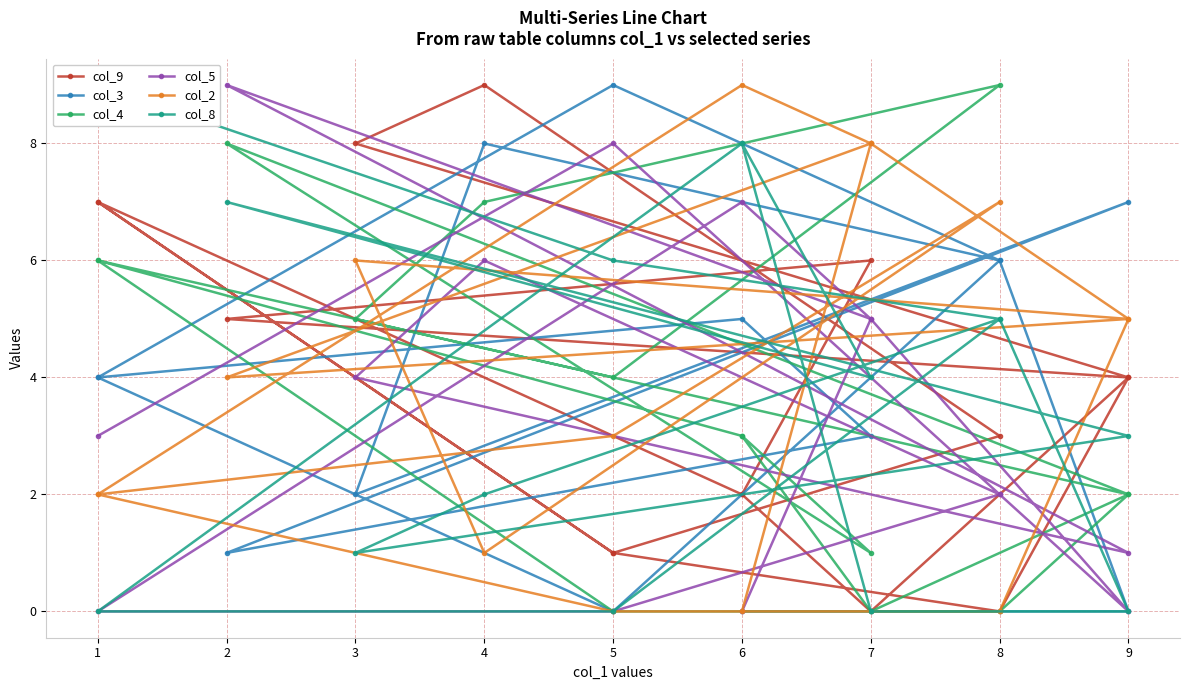

In col_5, how many points are higher than both neighbors (excluding endpoints)?

6